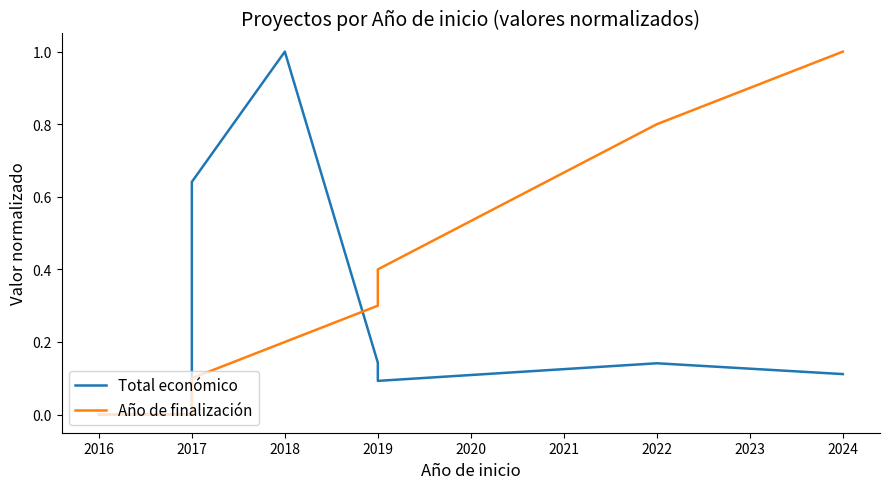

The Total económico series shows 1.0 at 2018. True or false?

True